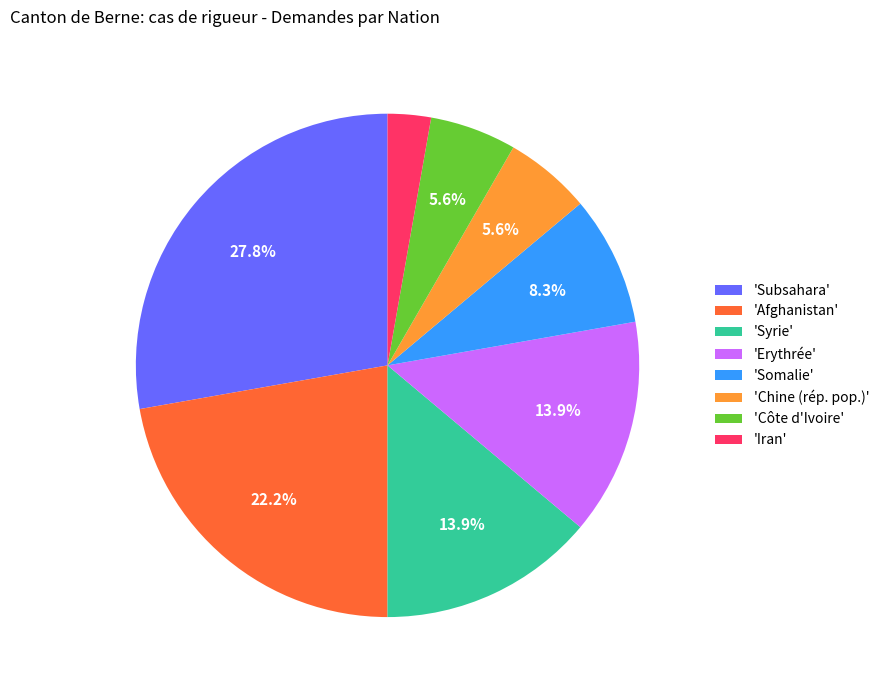

Is 'Syrie' the majority of the pie?

No